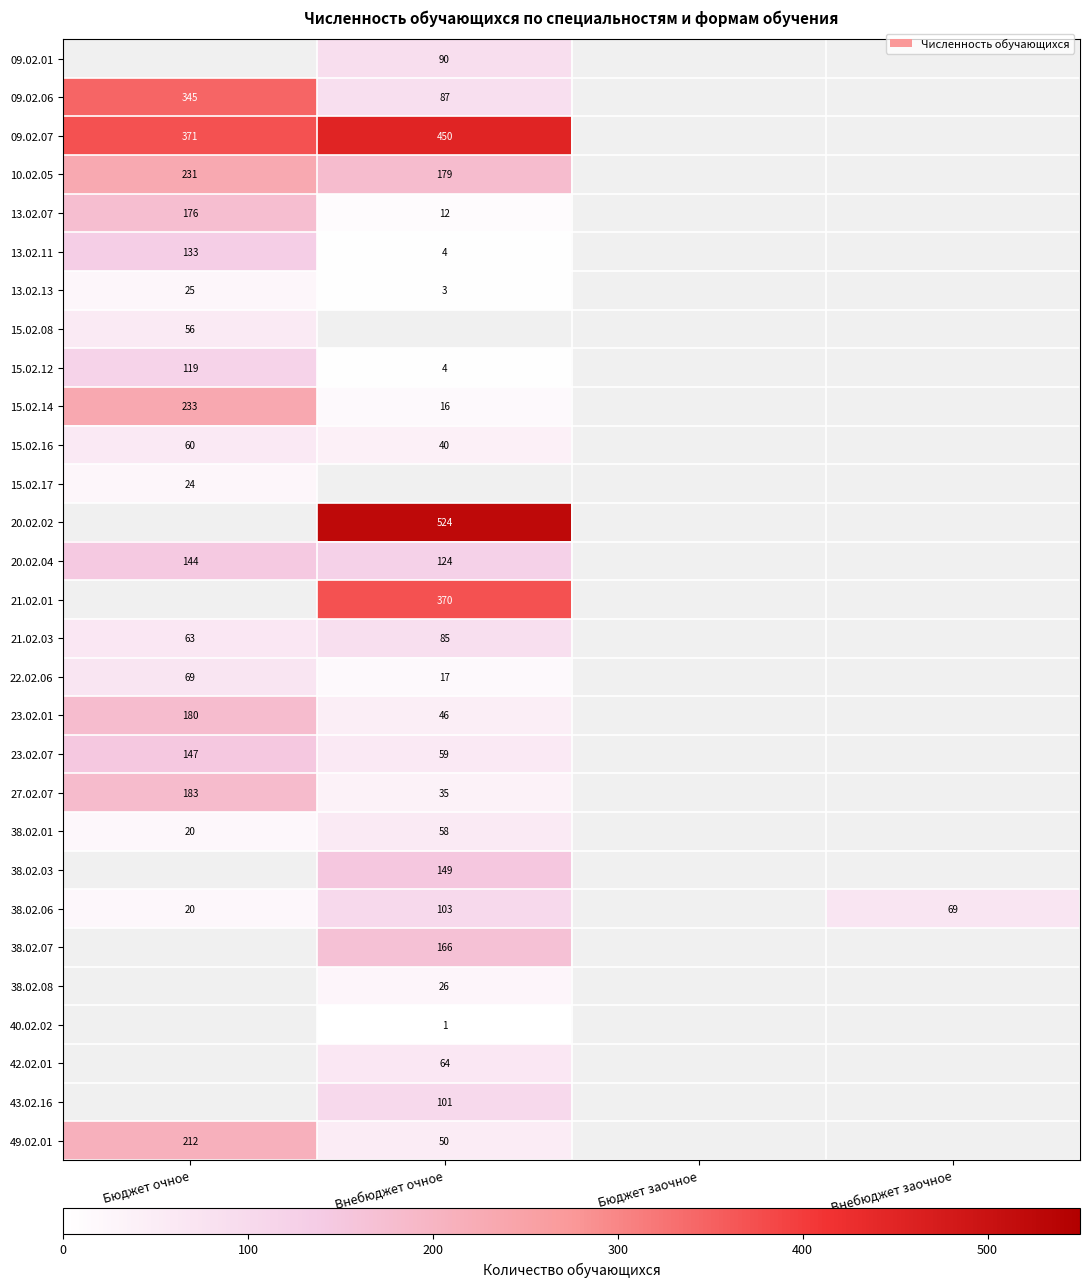

The 49.02.01 series shows 141 at Бюджет очное. True or false?

False